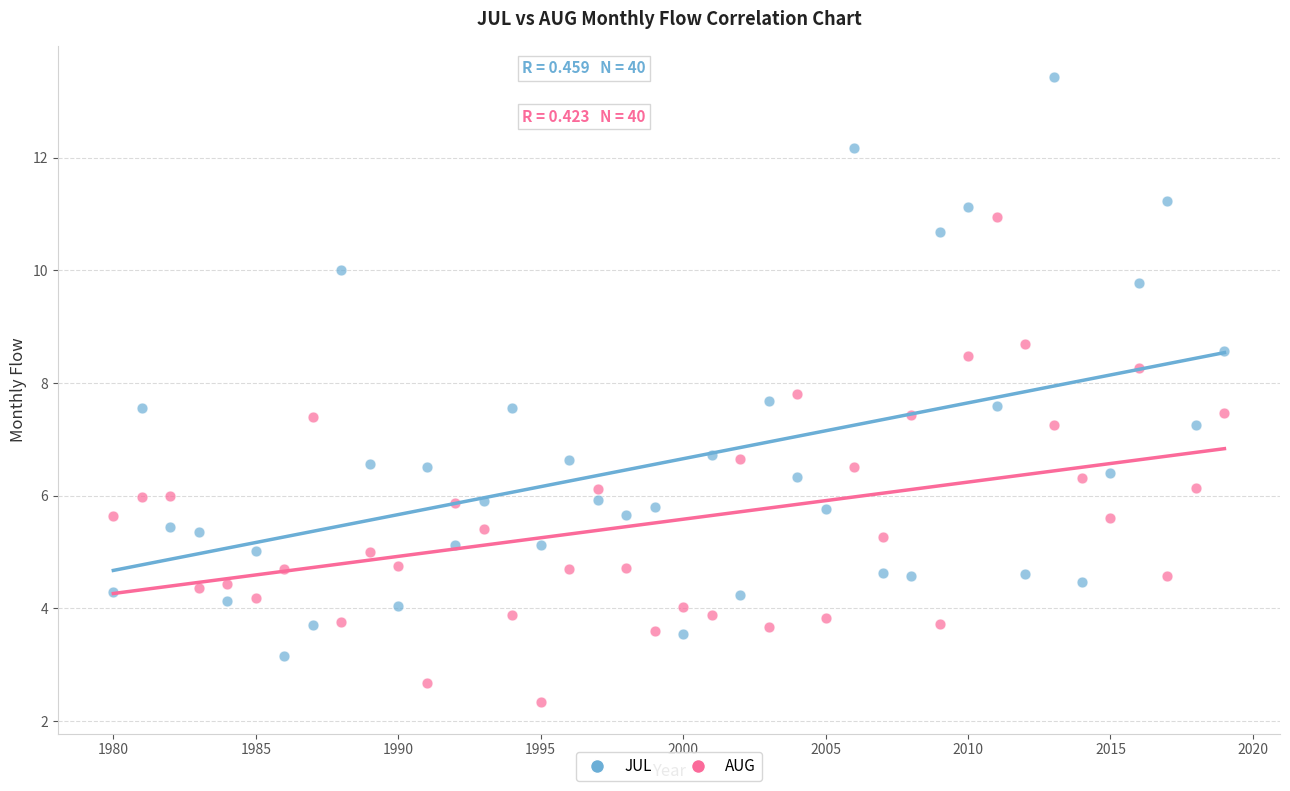

Which series contains the lowest Y value?

AUG